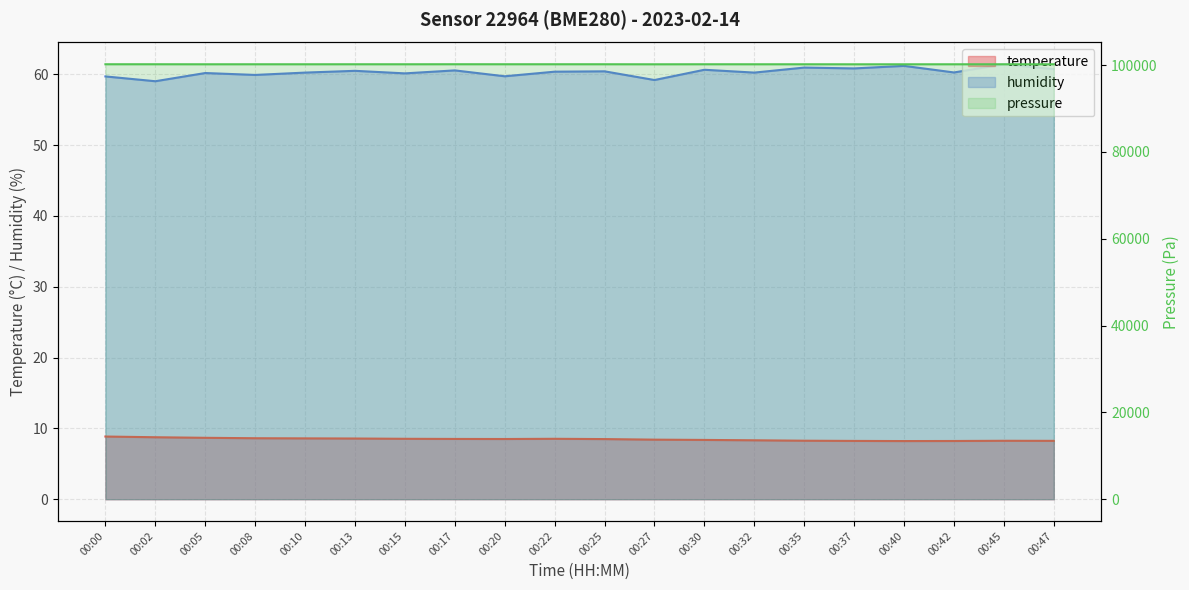

What are all the series names shown in the legend?

temperature, humidity, pressure